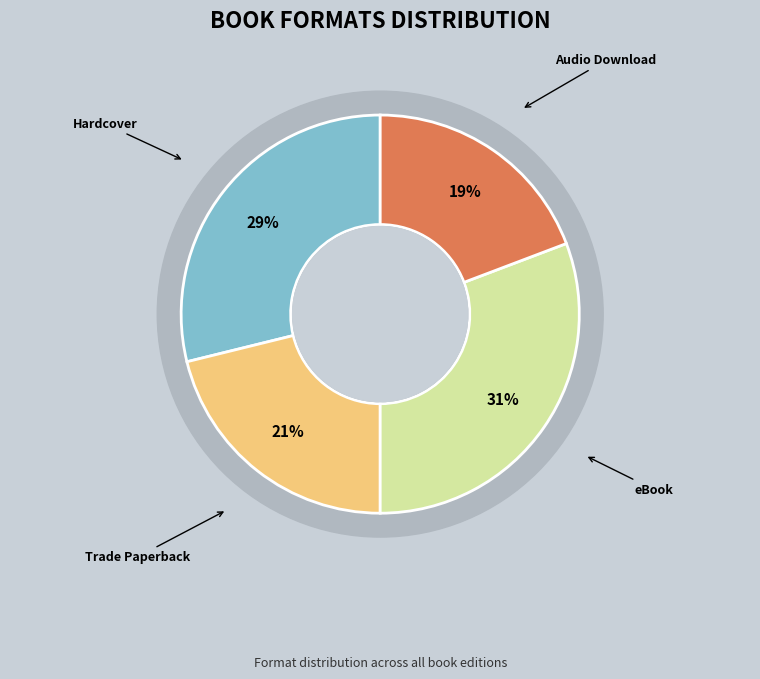

What percentage is the Audio Download slice, to the nearest percent?

19%